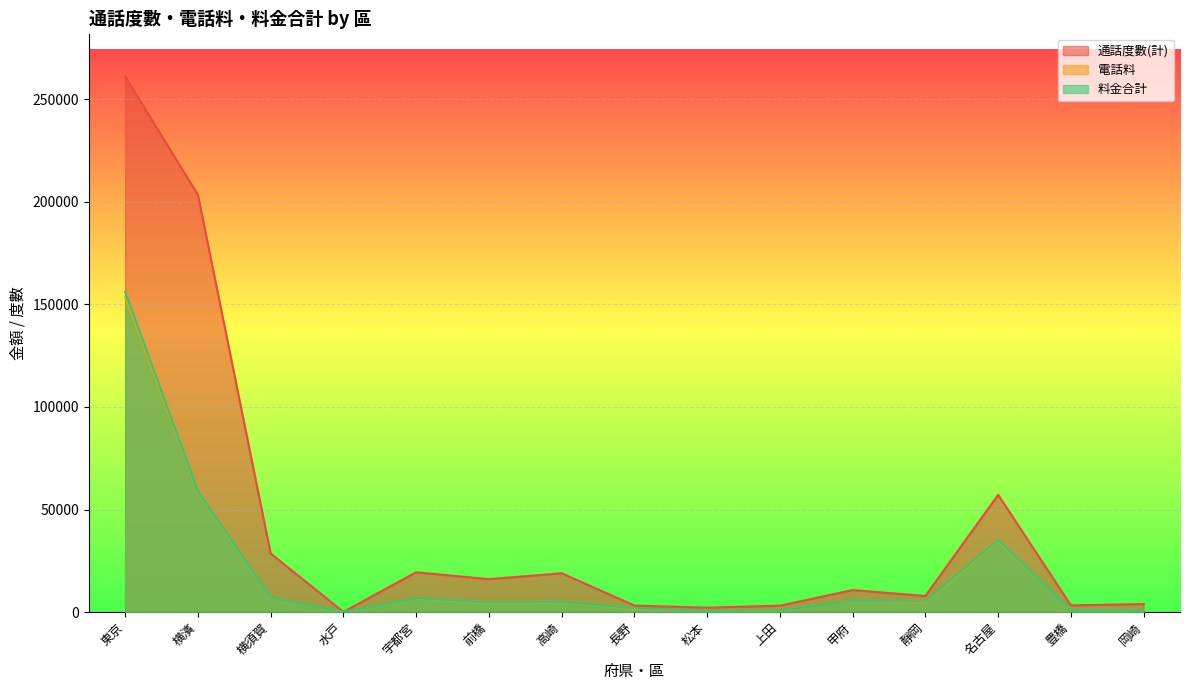

How many data points in 通話度數(計) are above 10713?

7